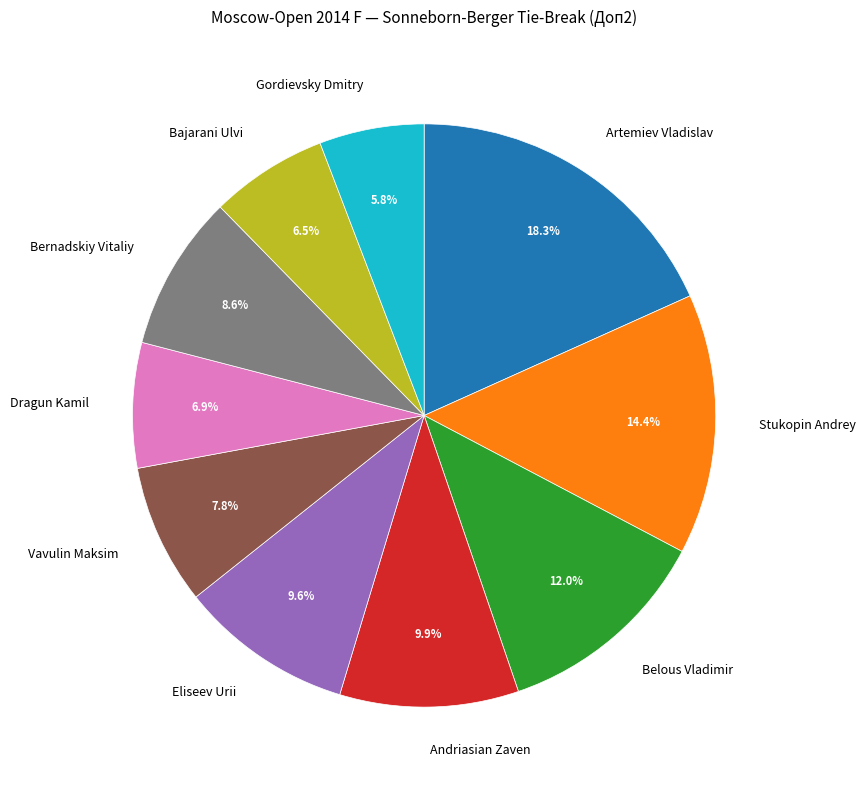

To the nearest percent, what is the combined percentage of Stukopin Andrey and Belous Vladimir?

26%